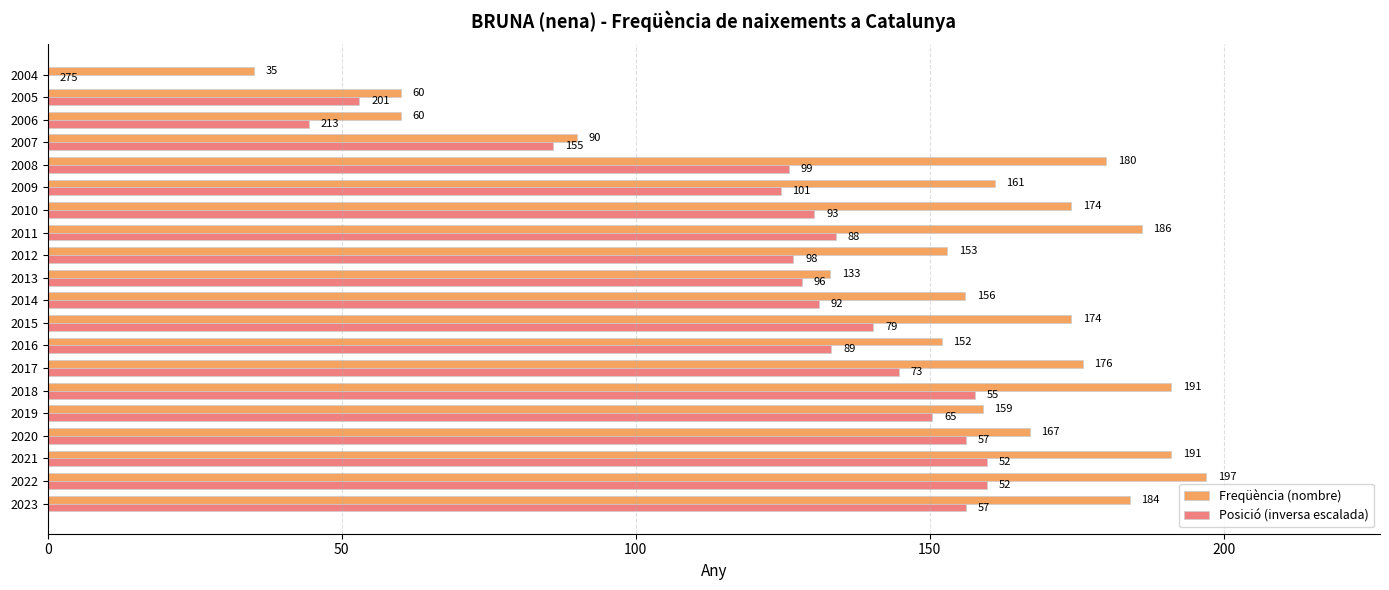

Which series has the largest range (max minus min)?

Freqüència (nombre)